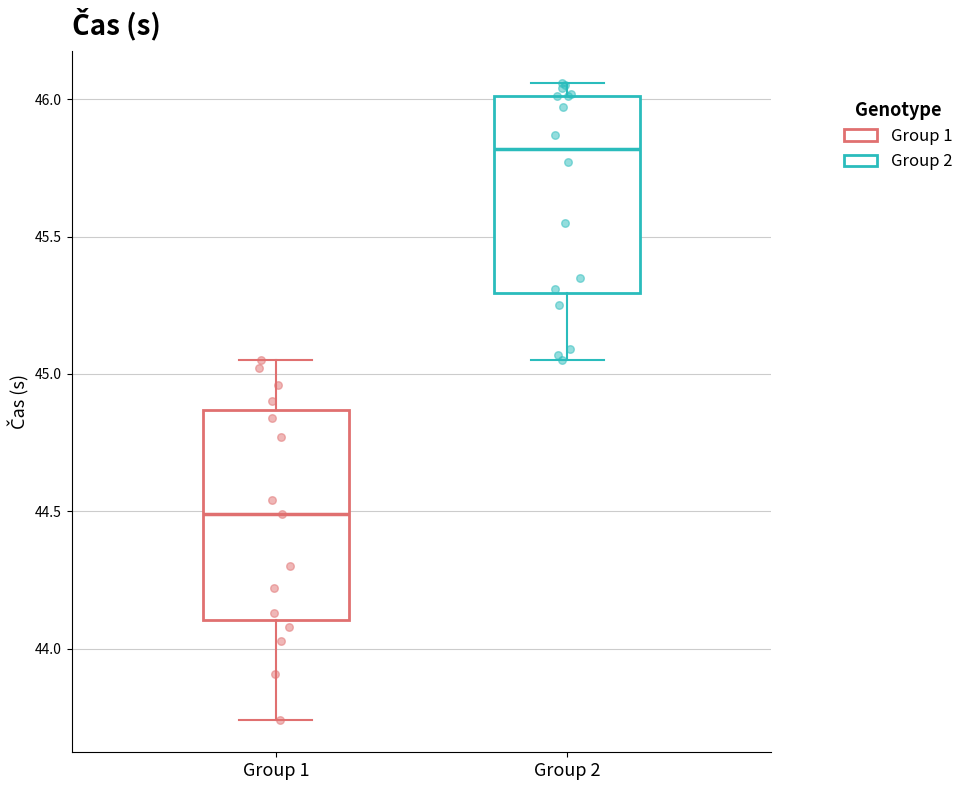

Where does the median line of the box for Group 2 sit on the y-axis? The values are not printed on the chart, so give them approximately, as read against the axis.

45.80